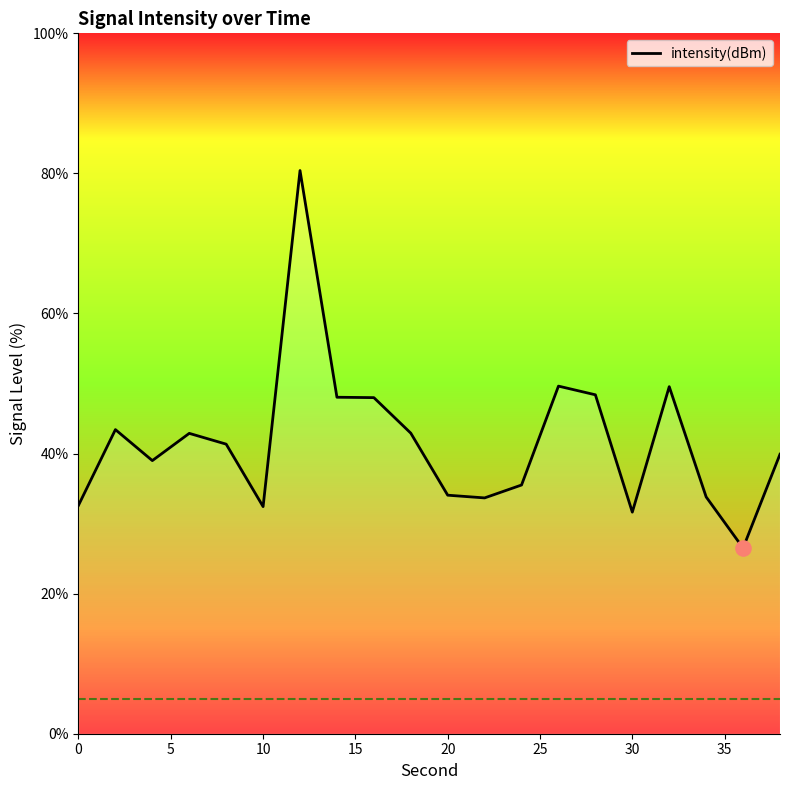

What is the minimum value shown in the chart?

26.5